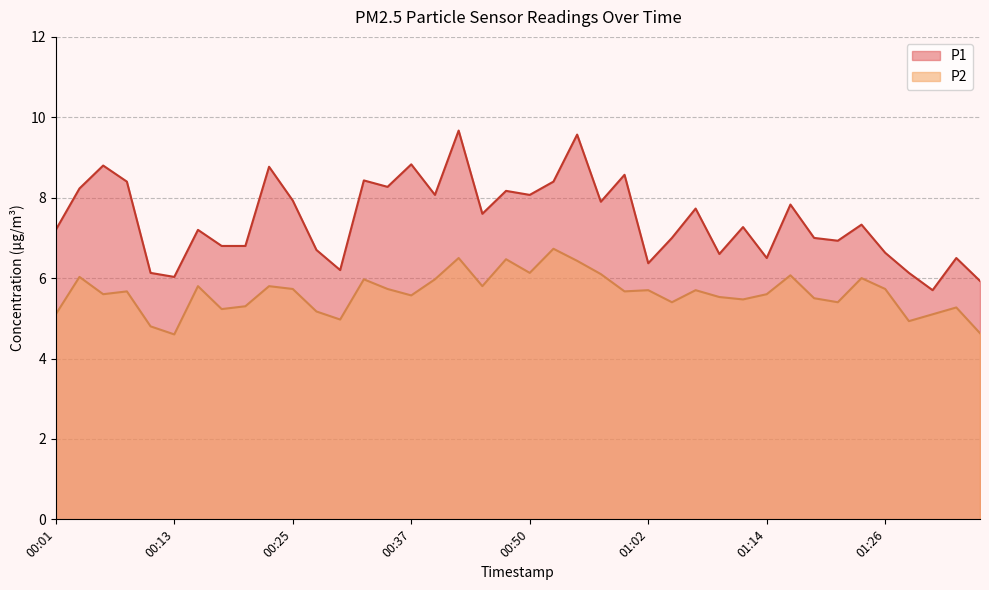

What is the highest value of the P1 series?

9.7